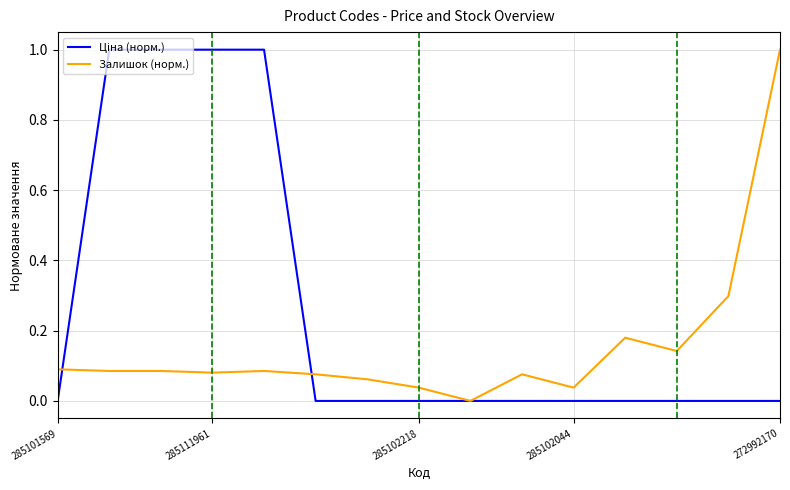

What is the greatest value displayed?

1.0